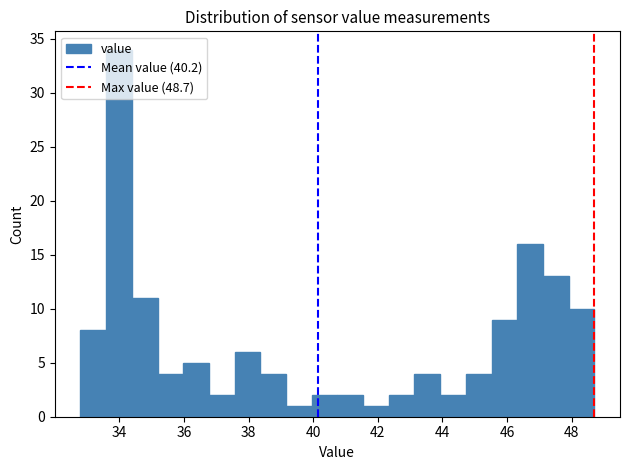

Read against the x-axis, roughly where is the centre of the tallest bar?

34.0